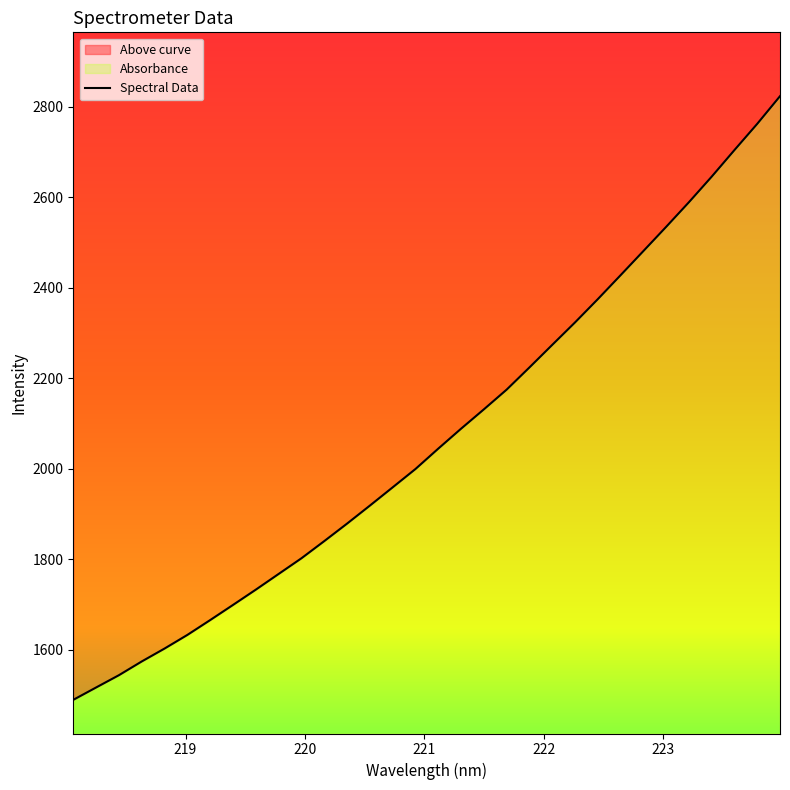

What is the greatest value displayed?

2823.9